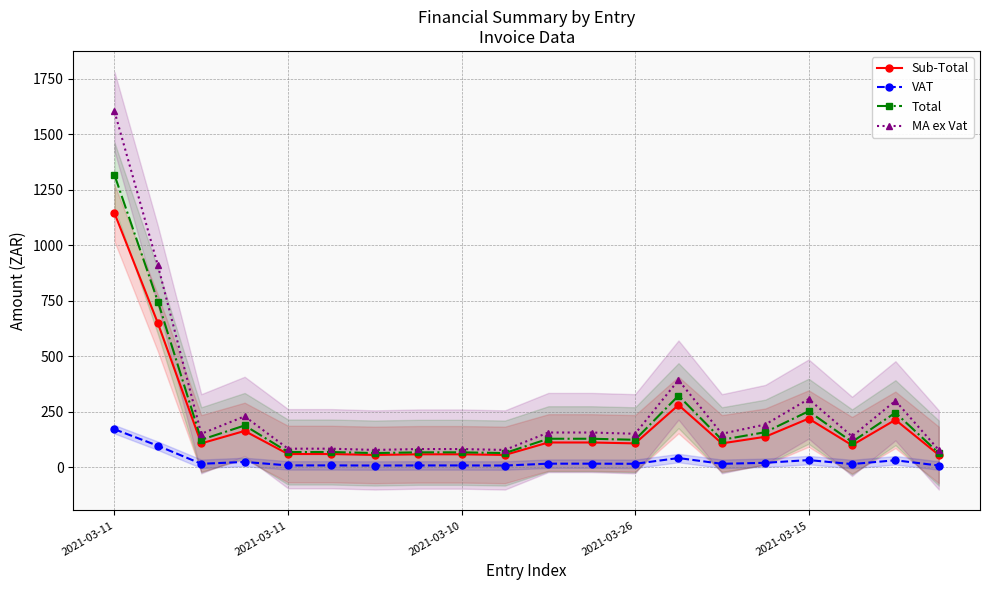

List the labels in order of Total value, largest first.

2021-03-11, 2021-03-11, 13, 16, 18, 2021-03-26, 15, 10, 11, 2021-03-10, 12, 14, 17, 2021-03-15, 5, 7, 8, 6, 9, 19